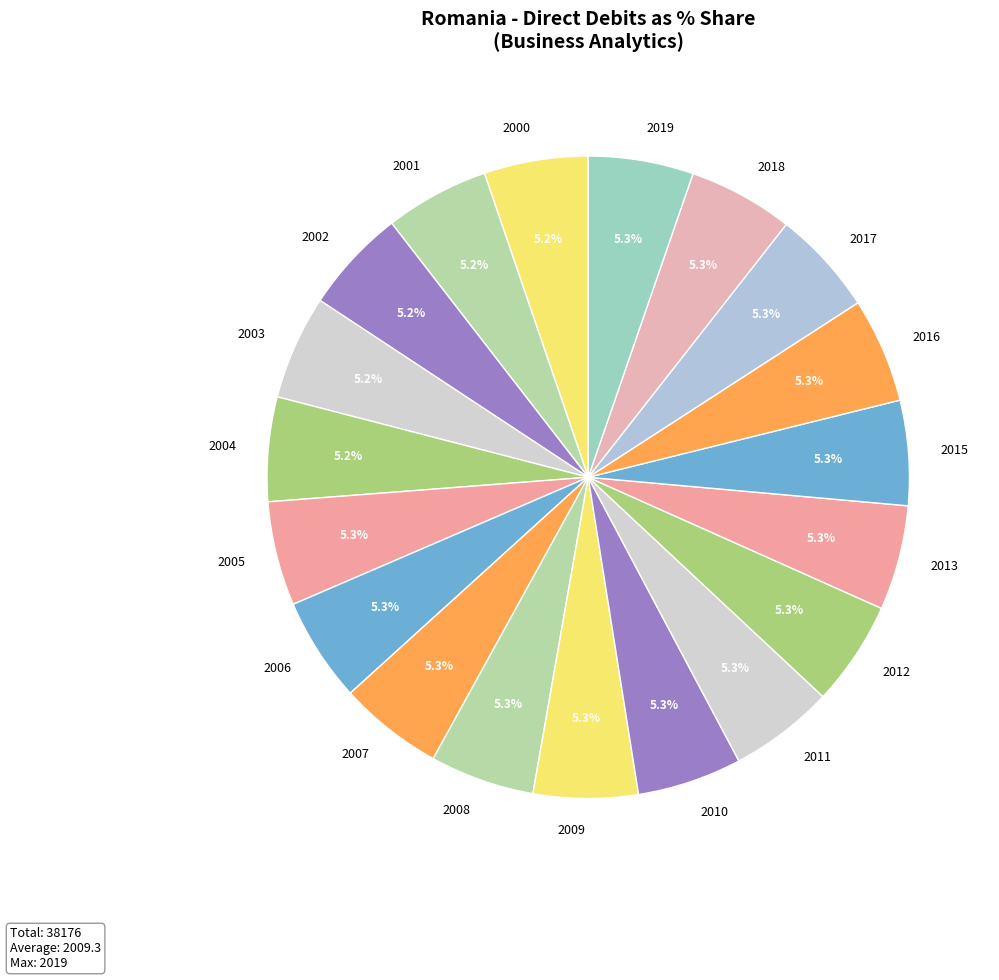

To the nearest percent, what percentage of the pie is 2001?

5%